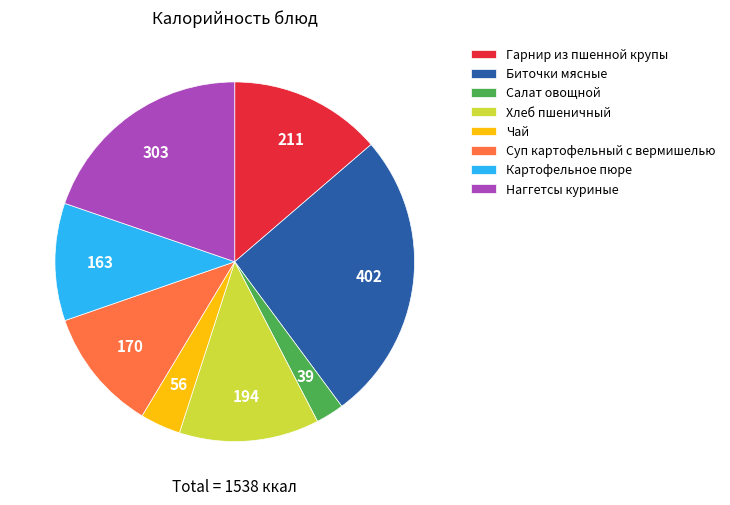

The Наггетсы куриные slice represents 20% of the pie. True or false?

True